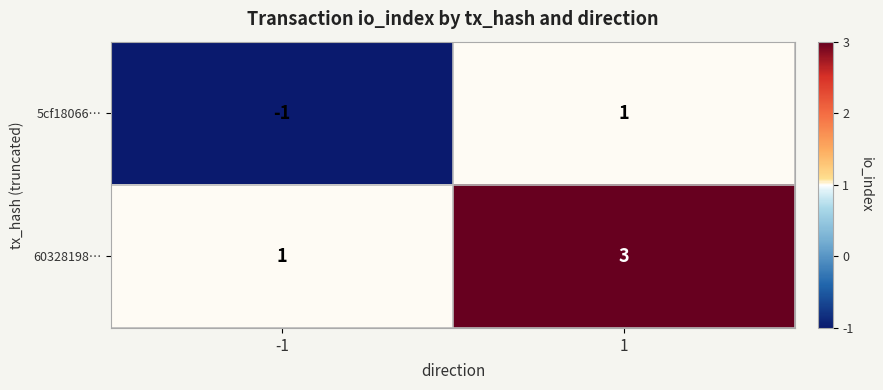

True or false: 60328198… has a value of 1 at -1.

True